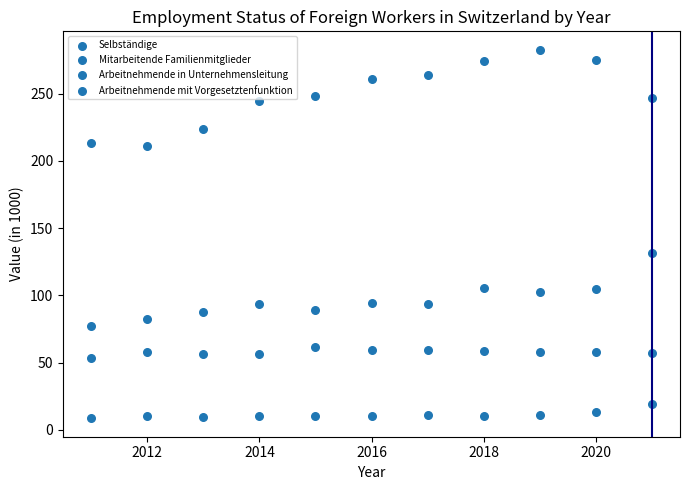

Count the number of points in this scatter plot.

44